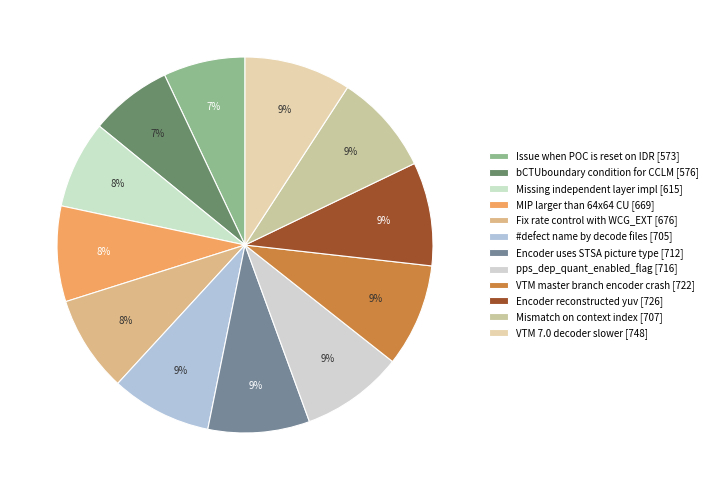

How many slices are in this pie chart?

12